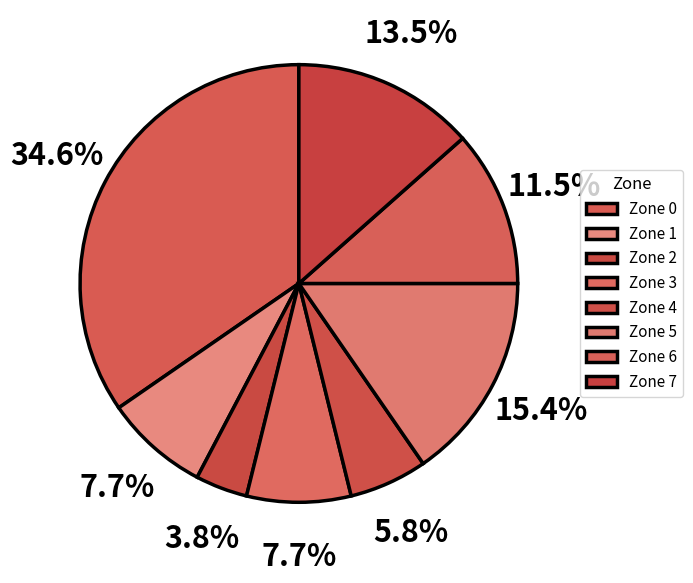

Count the number of slices in the pie.

8